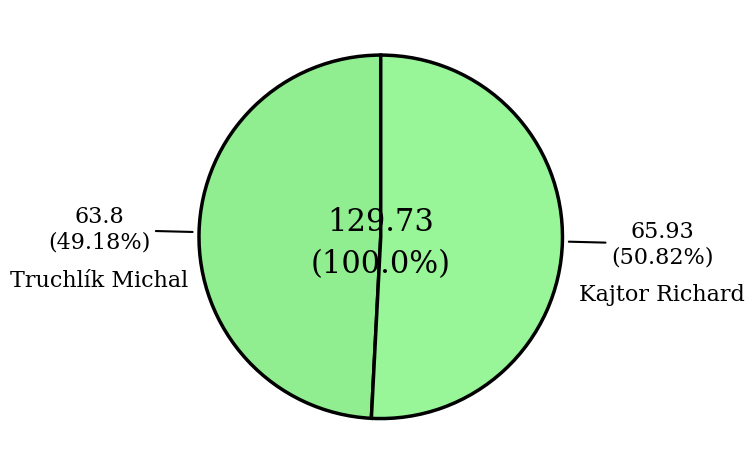

What is the majority slice?

Kajtor Richard